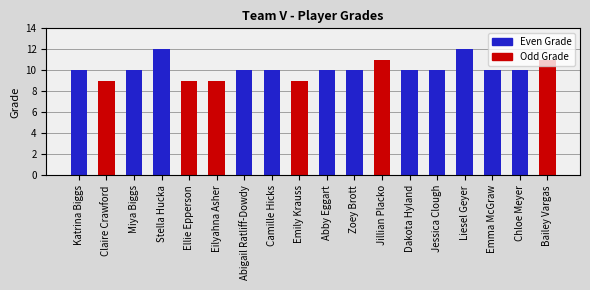

Which has a higher value, Liesel Geyer or Emily Krauss?

Liesel Geyer